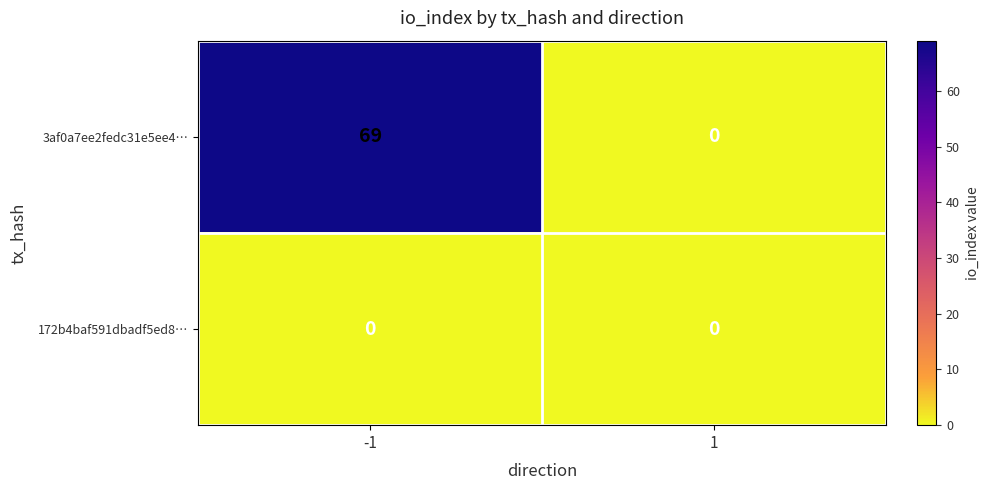

What is the greatest value displayed?

69